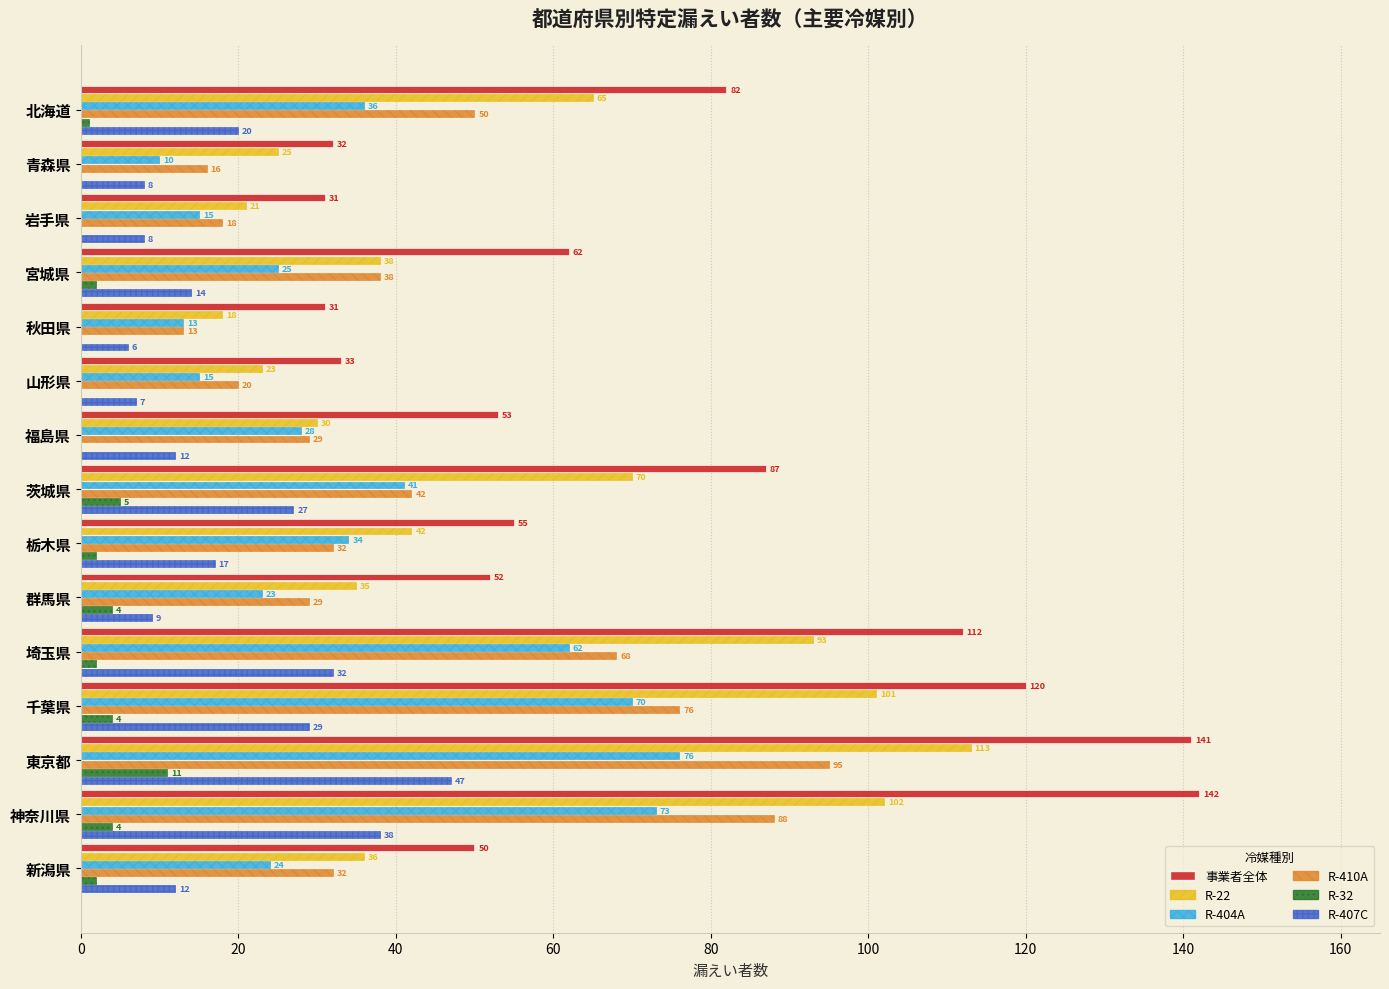

What is the sum of the 事業者全体 values at 千葉県 and 山形県?

153